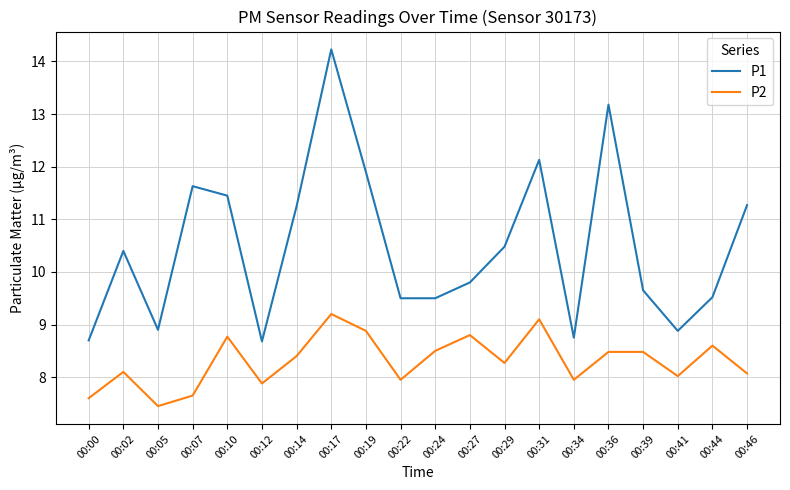

In P1, how many points are higher than both neighbors (excluding endpoints)?

5